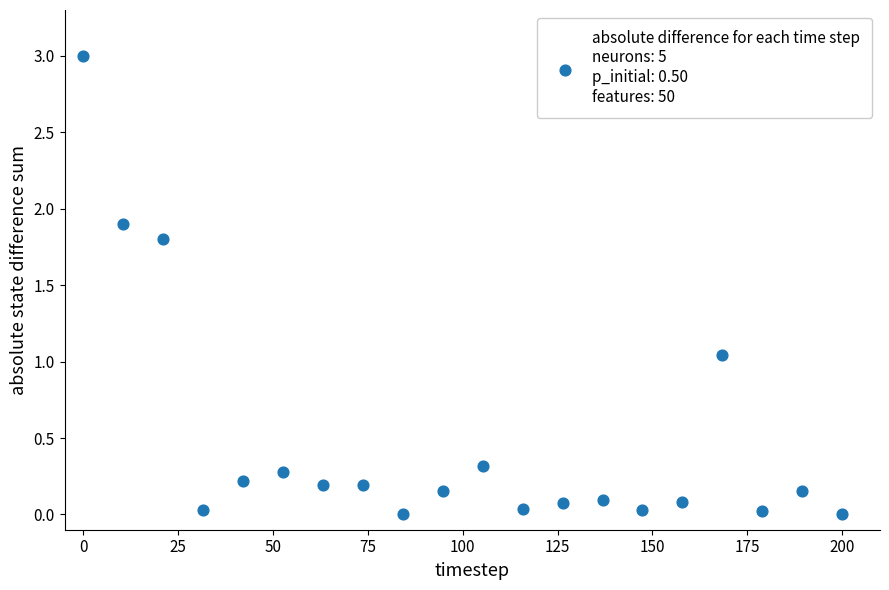

What is the range of Y values (max minus min)?

3.0